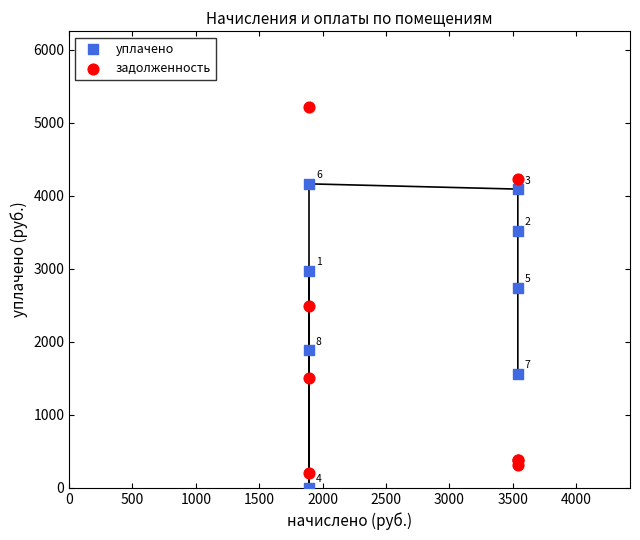

In the уплачено series, what Y value is closest to 2081?

1883.2